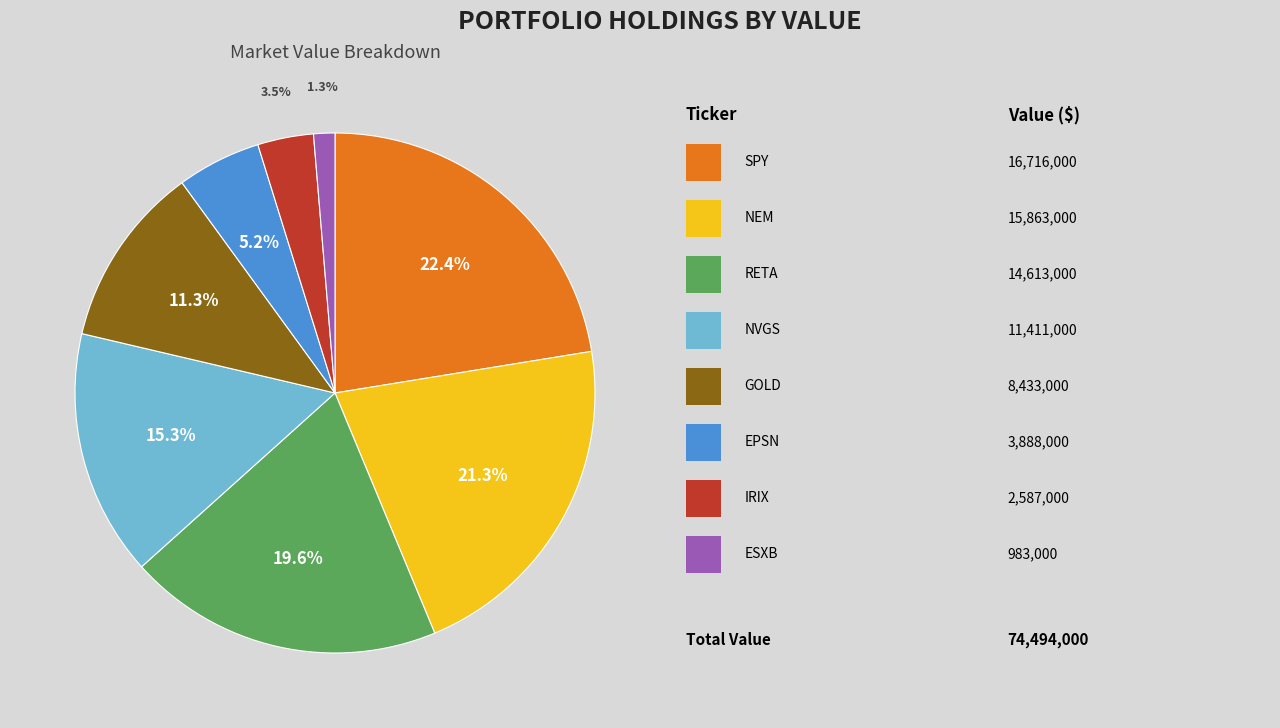

Is there any slice that represents more than half of the pie?

No